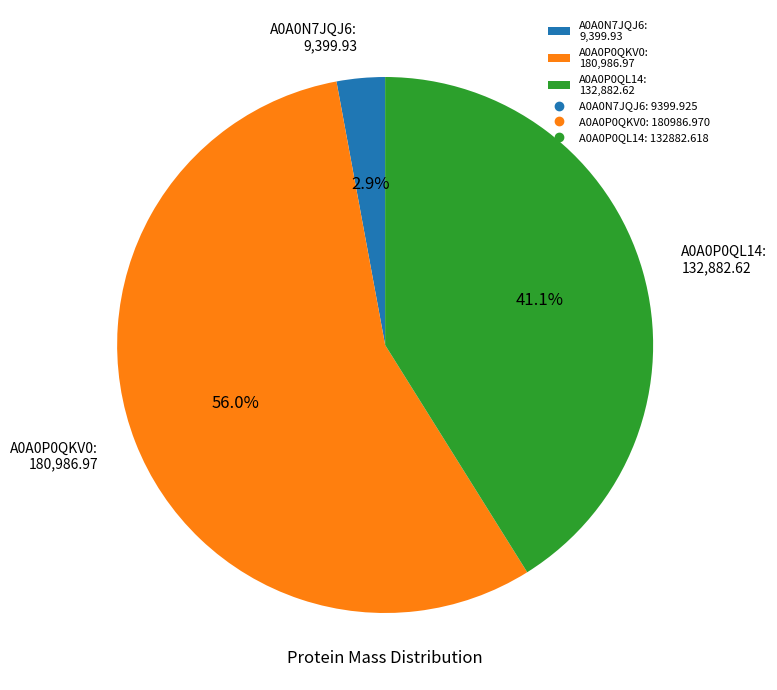

Does A0A0P0QL14 account for over 50% of the chart?

No